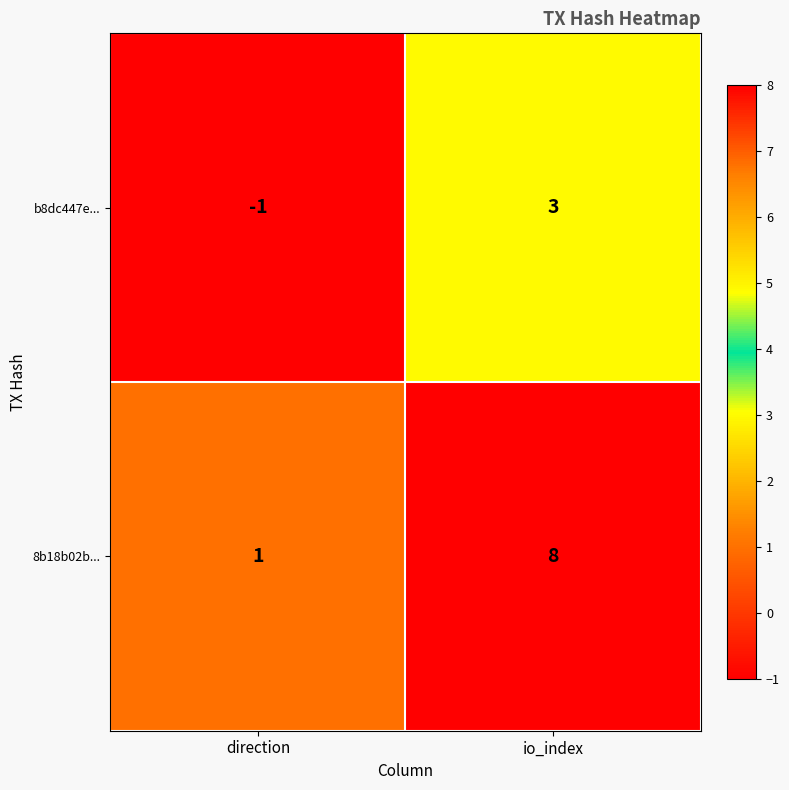

What is the difference between the b8dc447e... values at direction and io_index?

4